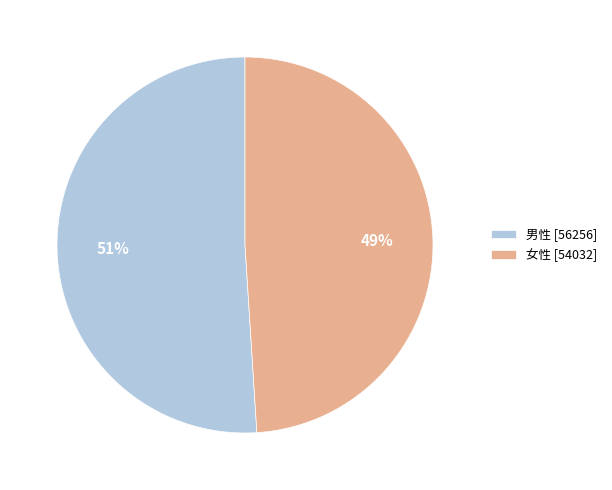

To the nearest percent, what percentage of the pie is 男性?

51%